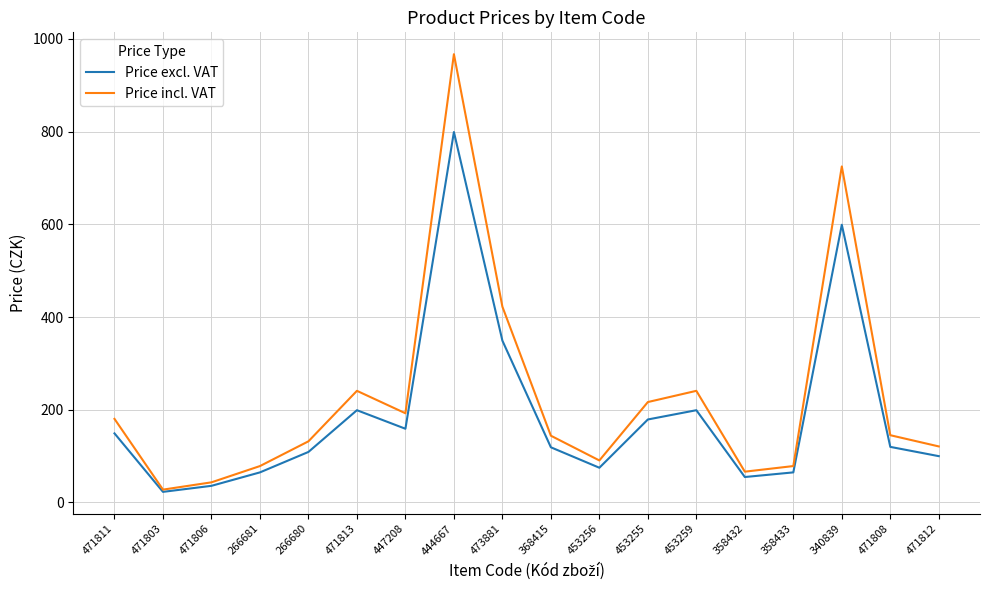

At how many categories does at least one series exceed 762?

1